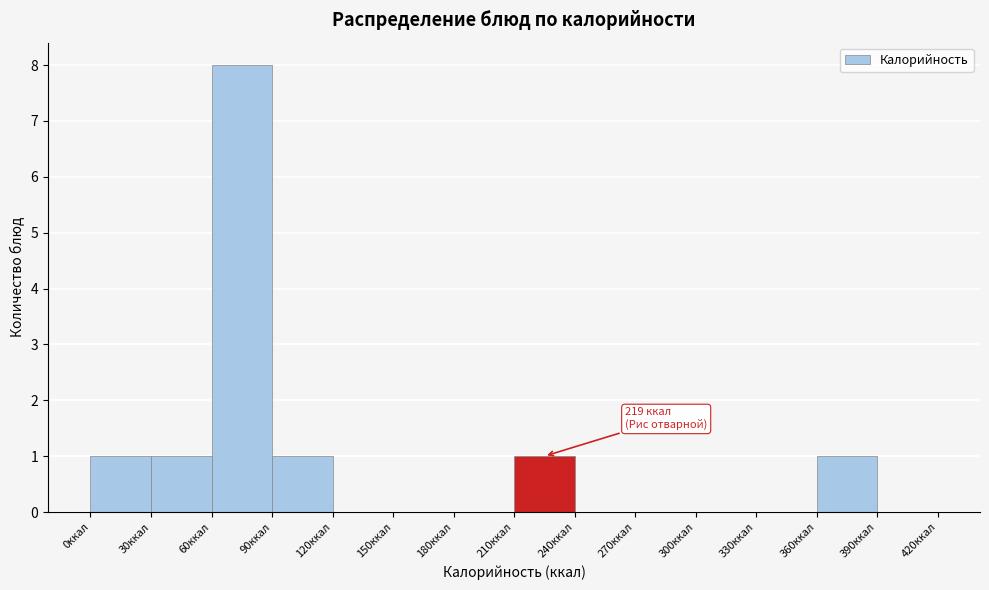

Which range on the x-axis has the tallest bar?

60 to 90